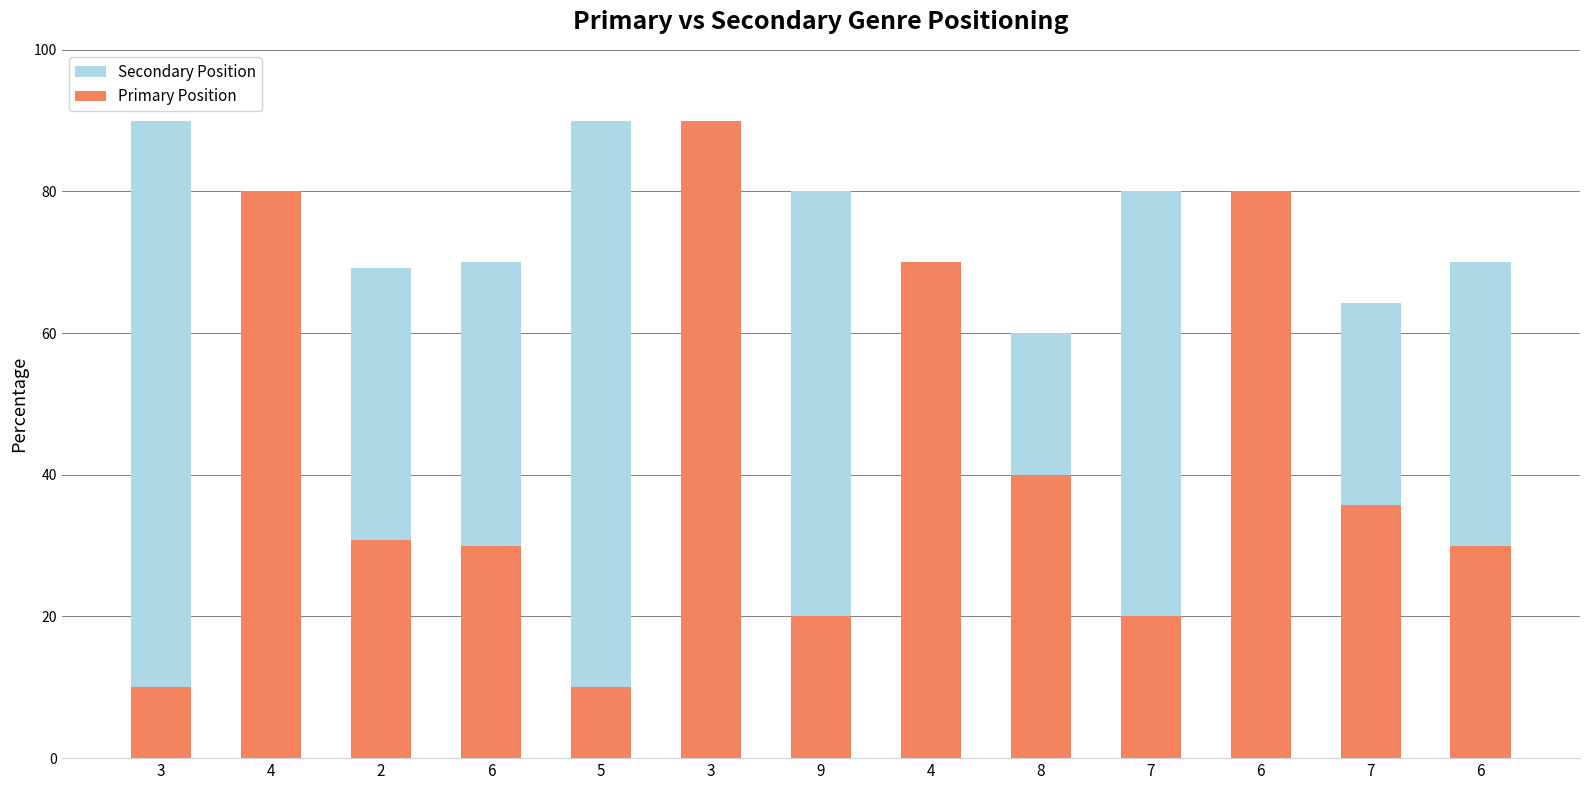

True or false: Secondary Position has a value of 80.0 at 9.

True